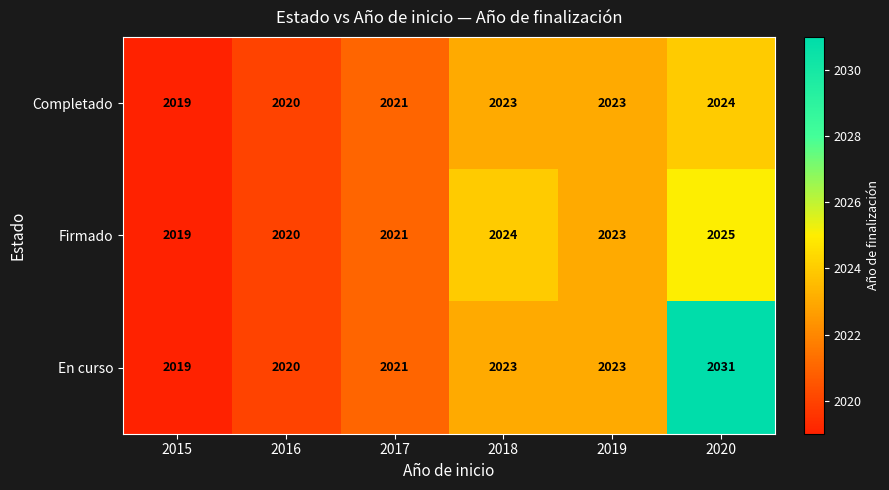

Is the value of En curso at 2020 greater than the value of Completado at 2017?

Yes